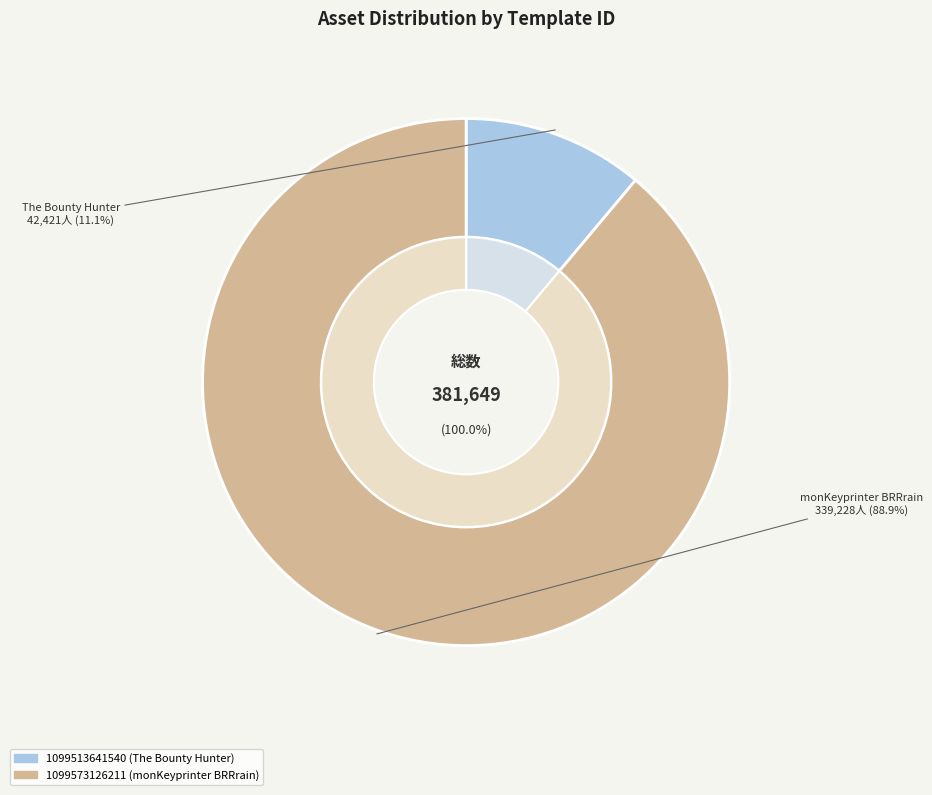

Which category has the biggest portion of the pie?

1099573126211